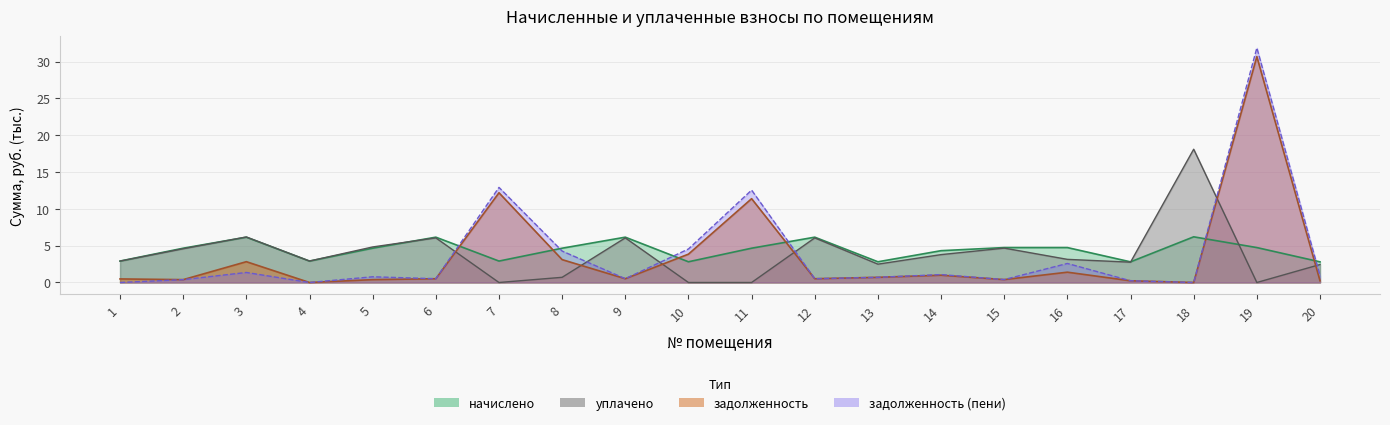

Reading left to right, list all the values displayed in this chart.

начислено: 1=2.9	2=4.7	3=6.2	4=2.9	5=4.7	6=6.2	7=2.9	8=4.7	9=6.2	10=2.8	11=4.7	12=6.2	13=2.8	14=4.3	15=4.7	16=4.7	17=2.8	18=6.2	19=4.7	20=2.8
уплачено: 1=2.9	2=4.6	3=6.2	4=2.9	5=4.8	6=6.1	7=0.0	8=0.7	9=6.1	10=0.0	11=0.0	12=6.1	13=2.5	14=3.8	15=4.7	16=3.1	17=2.8	18=18.1	19=0.0	20=2.4
задолженность: 1=0.5	2=0.4	3=2.8	4=0.0	5=0.4	6=0.5	7=12.2	8=3.1	9=0.5	10=3.8	11=11.4	12=0.5	13=0.7	14=1.0	15=0.4	16=1.4	17=0.2	18=0.0	19=30.7	20=0.2
задолженность_пени: 1=0.0	2=0.4	3=1.4	4=0.0	5=0.8	6=0.5	7=12.9	8=4.3	9=0.5	10=4.6	11=12.5	12=0.5	13=0.7	14=1.1	15=0.4	16=2.6	17=0.2	18=0.0	19=31.9	20=0.9